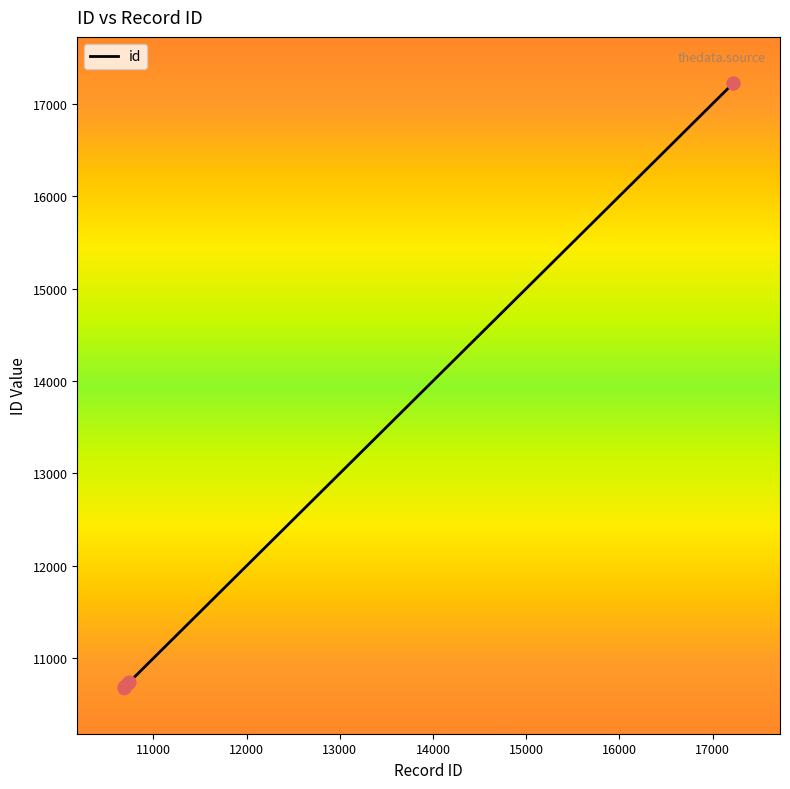

What is the minimum value shown in the chart?

10684